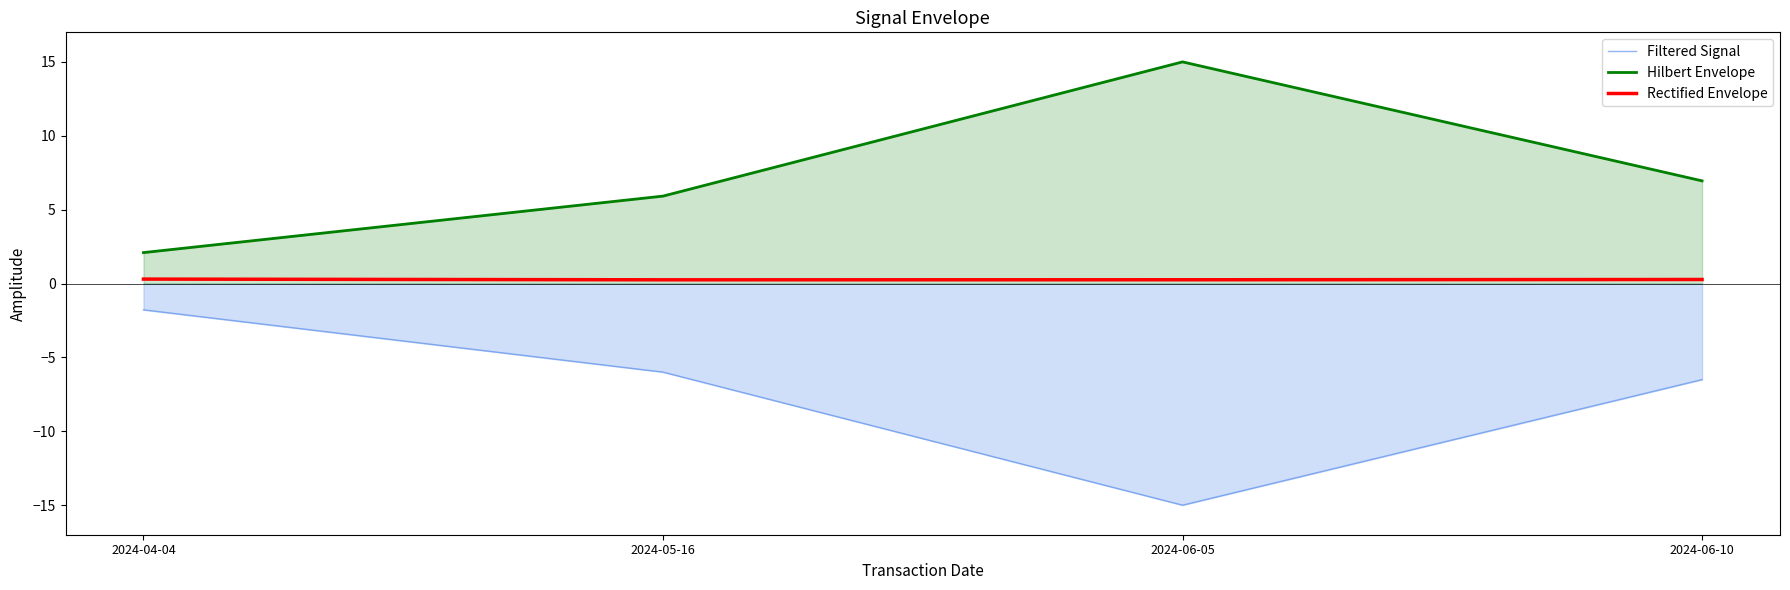

How many lines are shown in the chart?

3